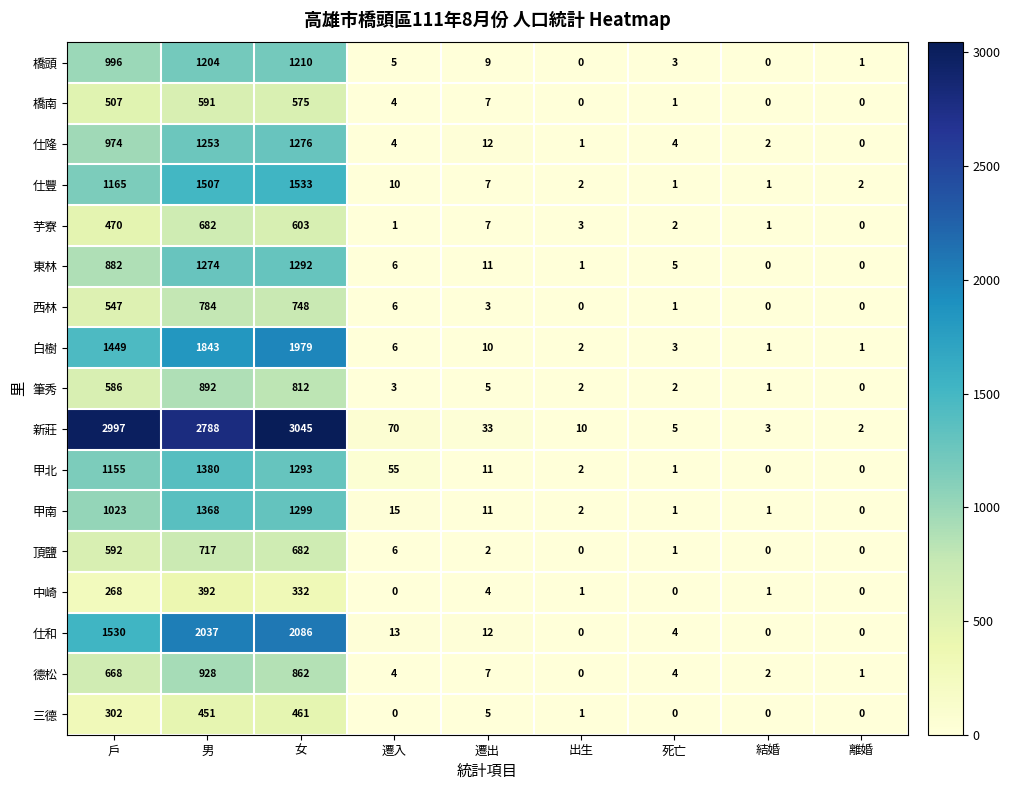

Rank the series by their maximum value, from highest to lowest.

新莊, 仕和, 白樹, 仕豐, 甲北, 甲南, 東林, 仕隆, 橋頭, 德松, 筆秀, 西林, 頂鹽, 芋寮, 橋南, 三德, 中崎